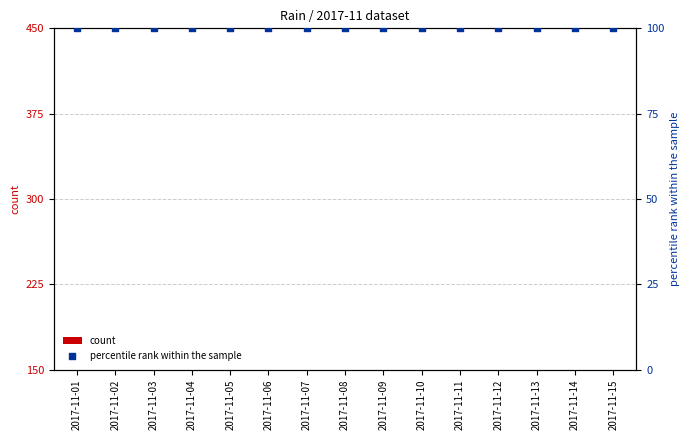

What is the total value across all series at 2017-11-07?

100